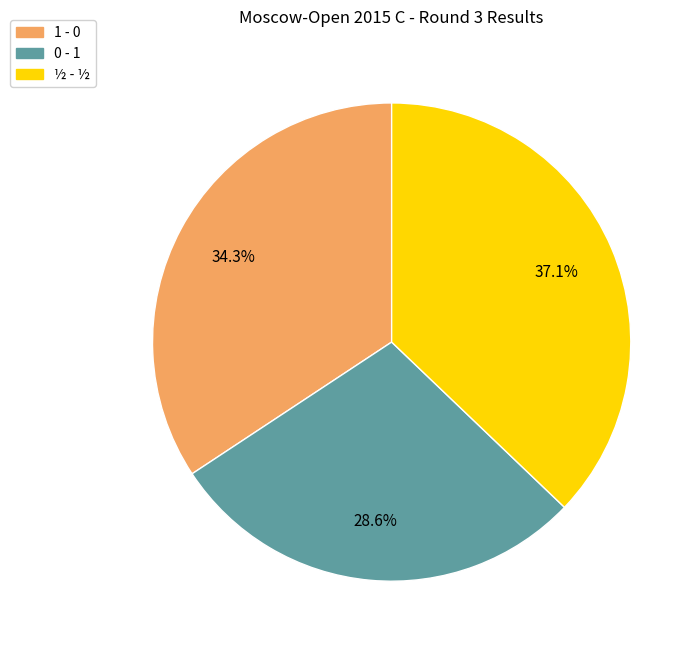

Does any single category account for the majority?

No